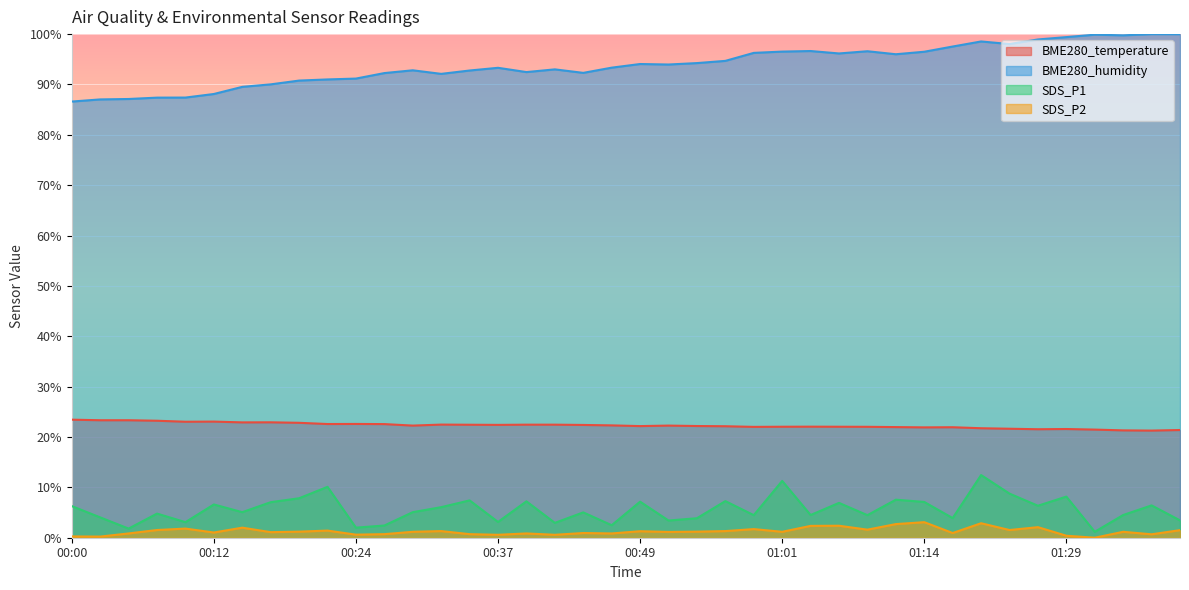

What position from the left is 00:27?

12